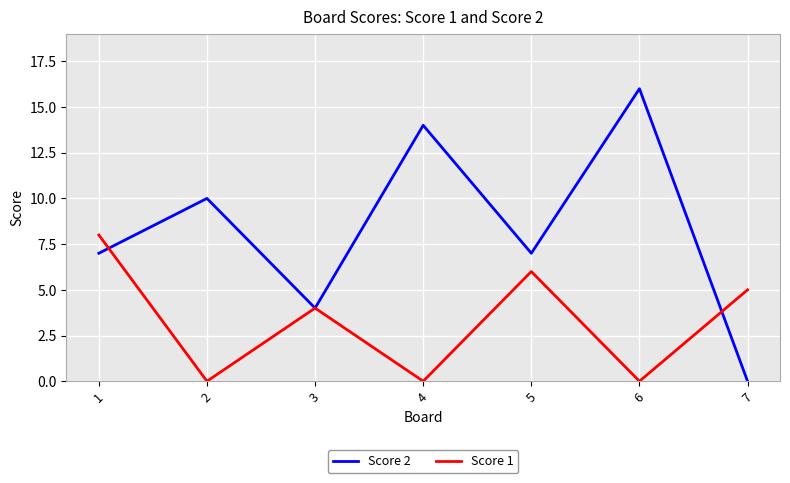

Count the Score 1 values in the range 0 to 6.

6